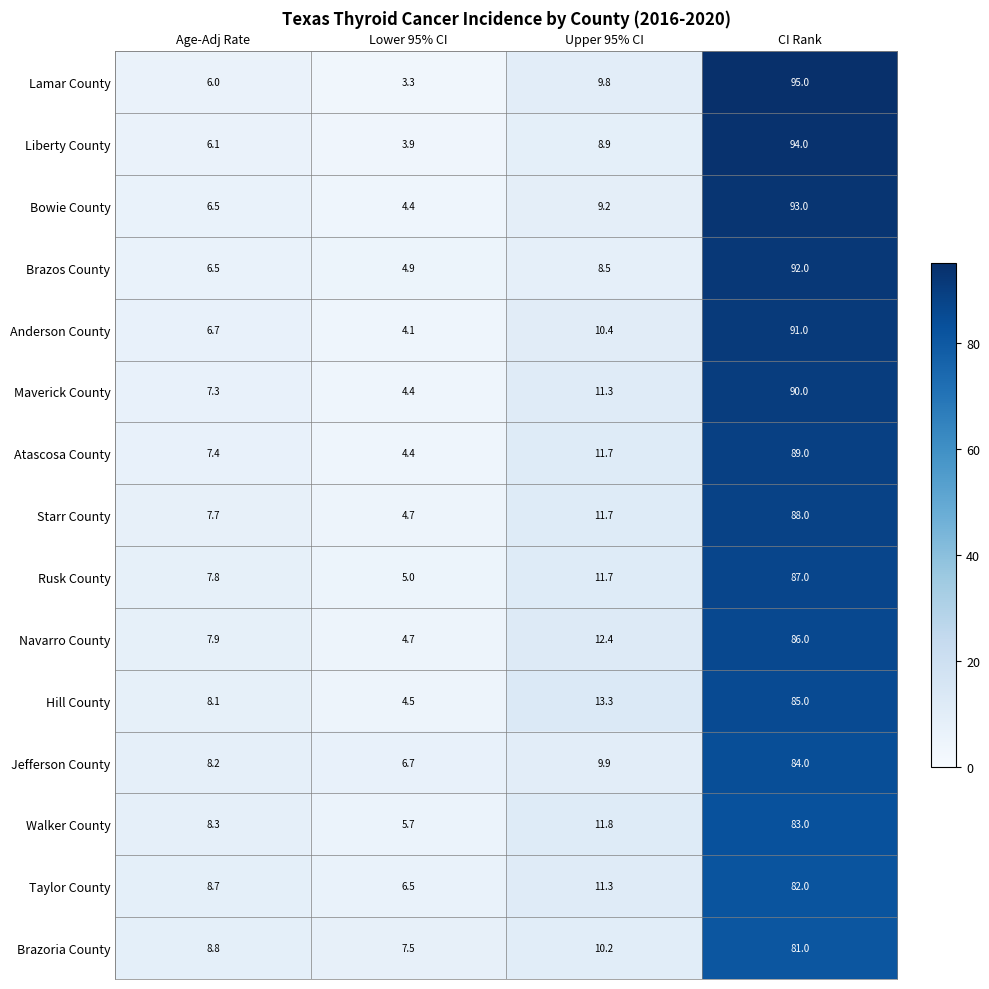

What is the difference between the maximum and second lowest values in the Brazoria County series?

72.2